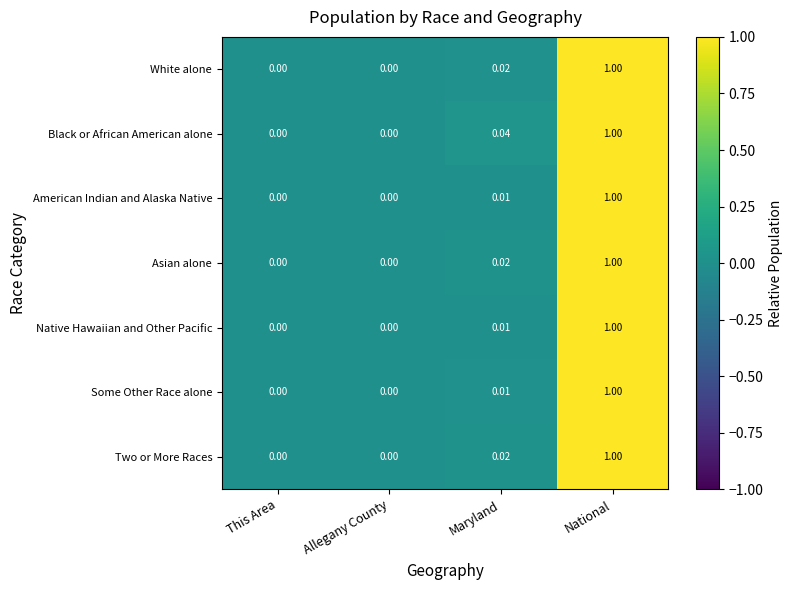

Which series has the largest total across all categories?

Black or African American alone